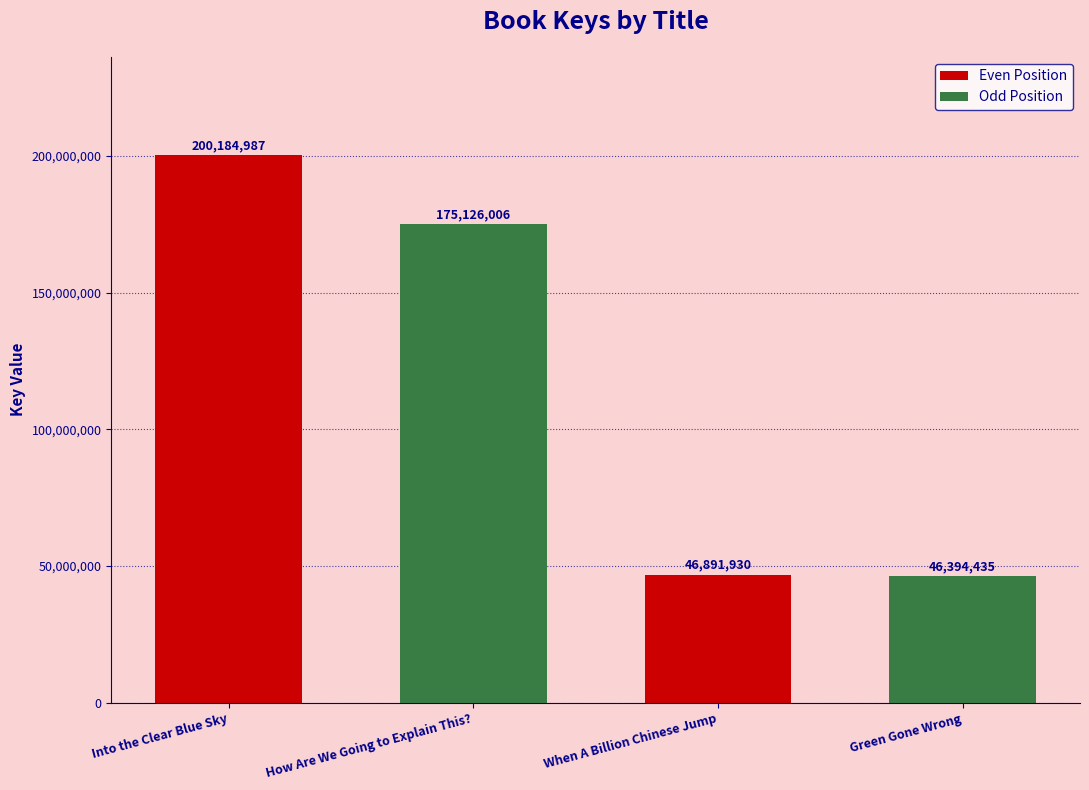

The value at How Are We Going to Explain This? is 301006899. True or false?

False